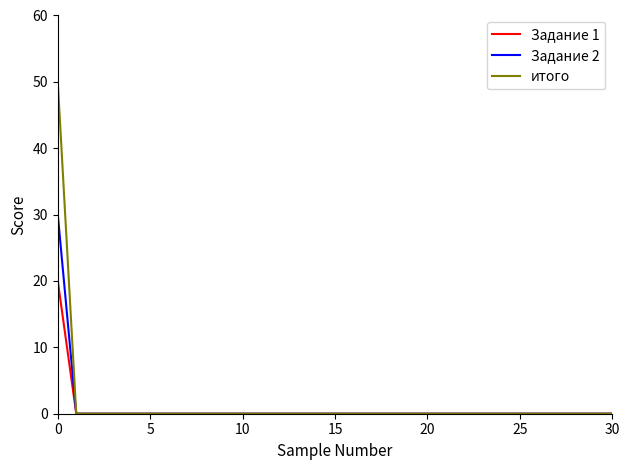

What is the difference between the maximum and minimum values in the Задание 1 series?

20